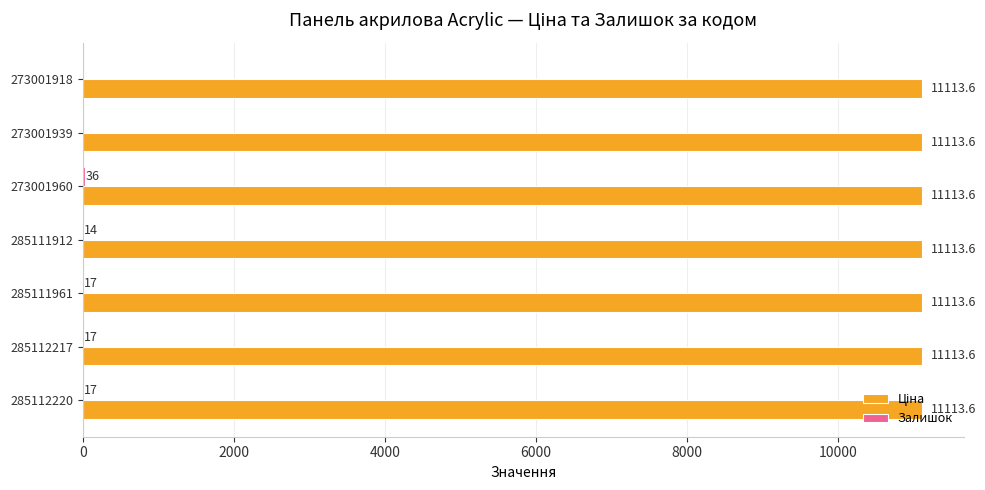

What is the maximum value shown in the chart?

11113.6